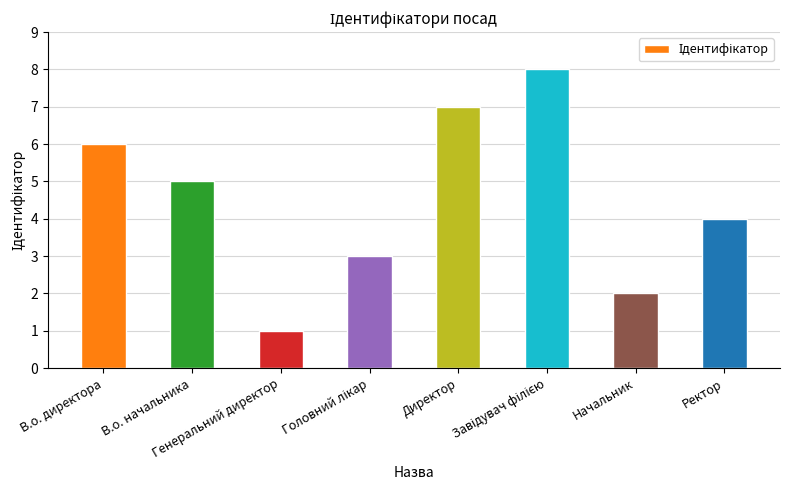

What is the greatest value displayed?

8